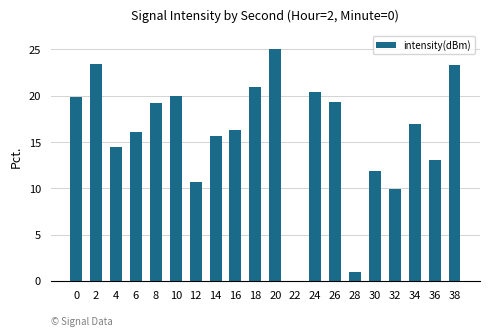

The value at 30 is 18.4. True or false?

False